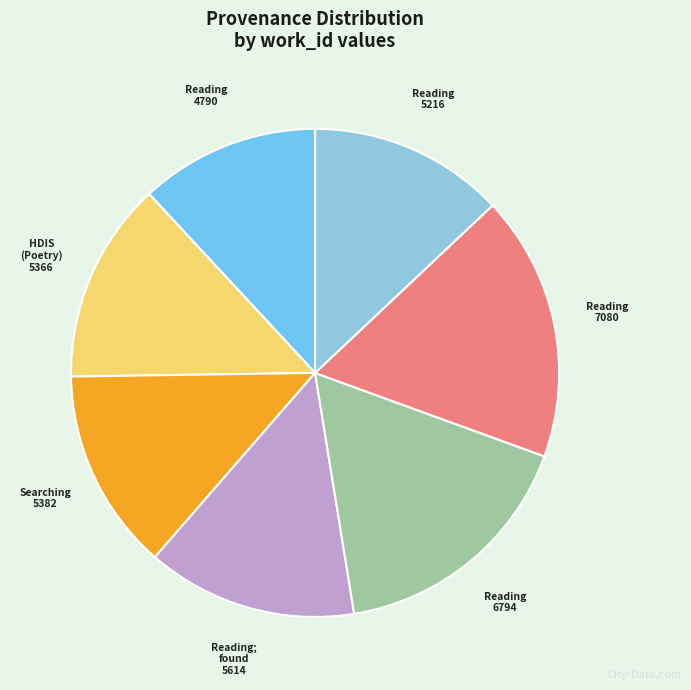

How many segments does this pie chart have?

7